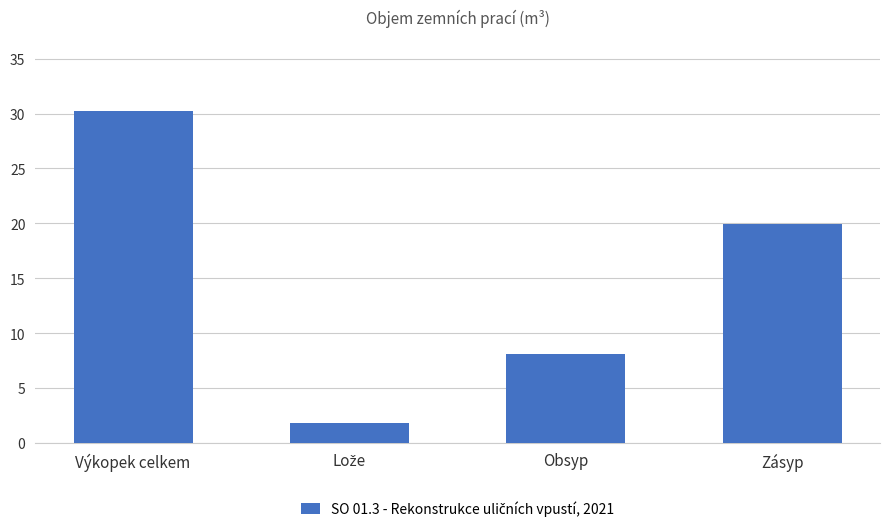

What is the label of the 1st bar from the right?

Zásyp